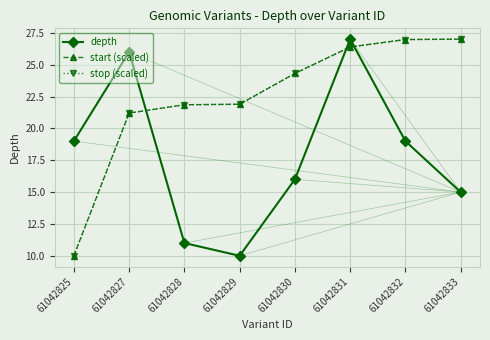

In depth, how many points are higher than both neighbors (excluding endpoints)?

2